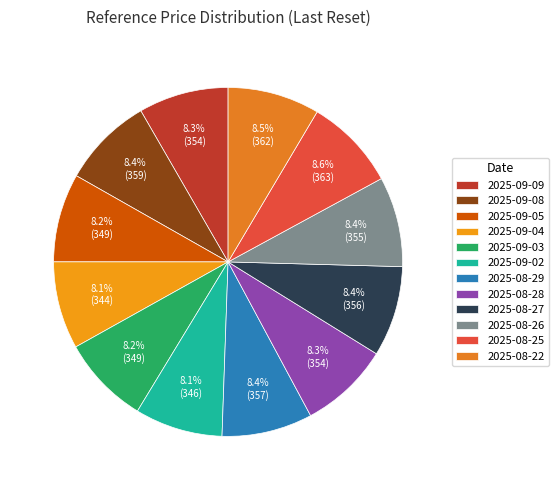

What is the ratio of the value at 2025-08-29 to the value at 2025-09-08?

1.0